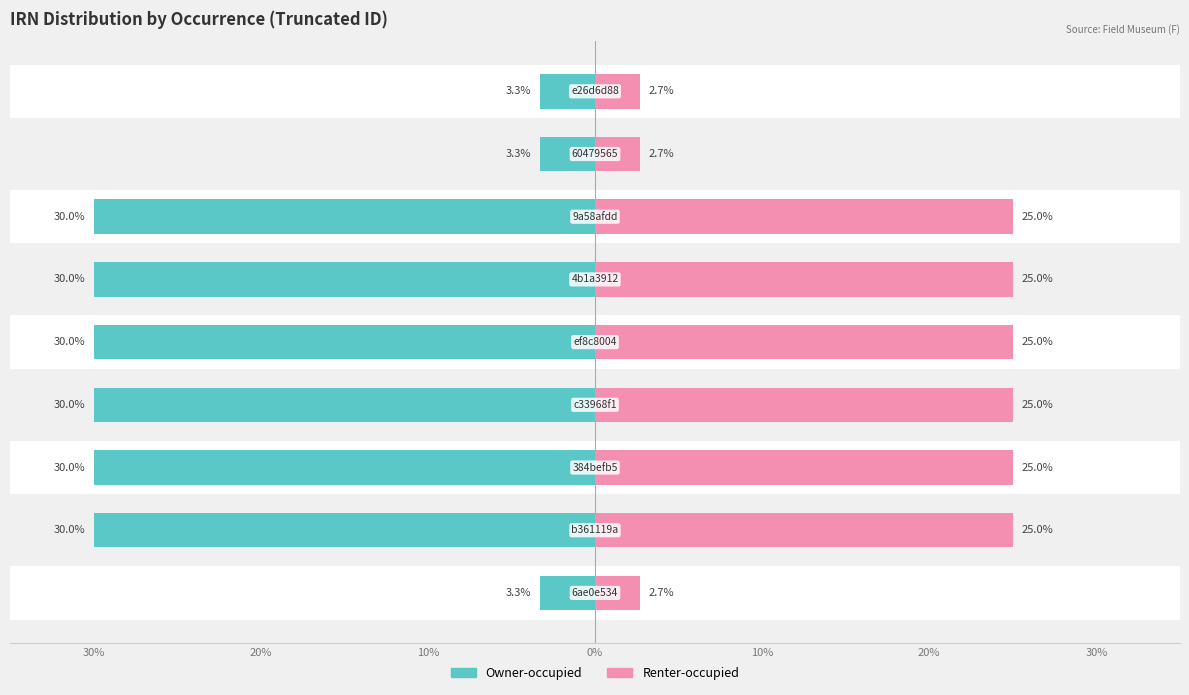

Is it true that Renter-occupied equals 2.7 at 30%?

True